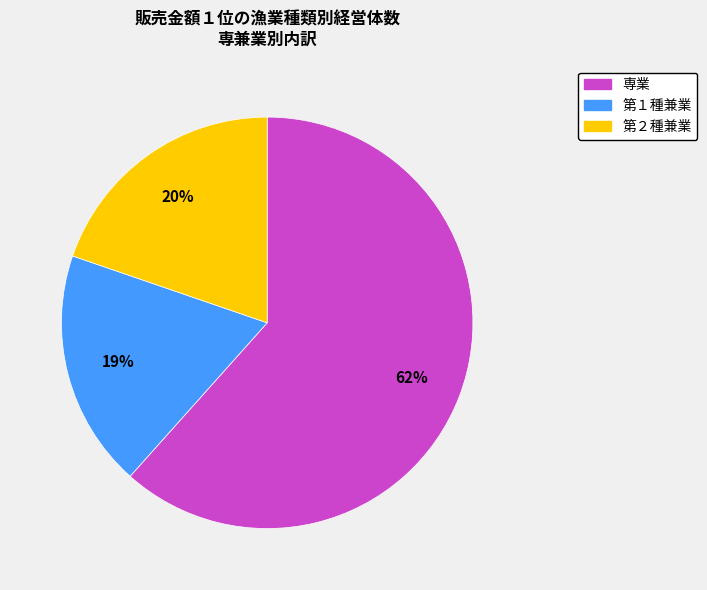

Which slice represents more than half of the pie?

専業